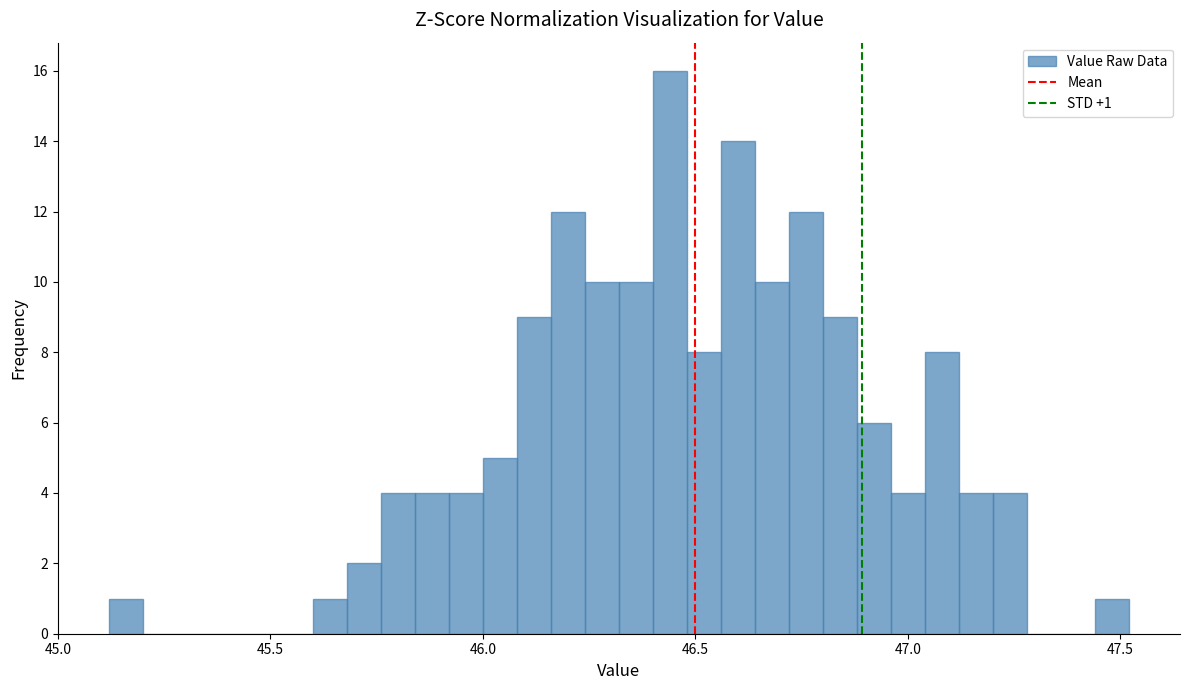

Around what value on the x-axis is the tallest bar? Give the approximate position of its centre, as read against the axis.

46.45